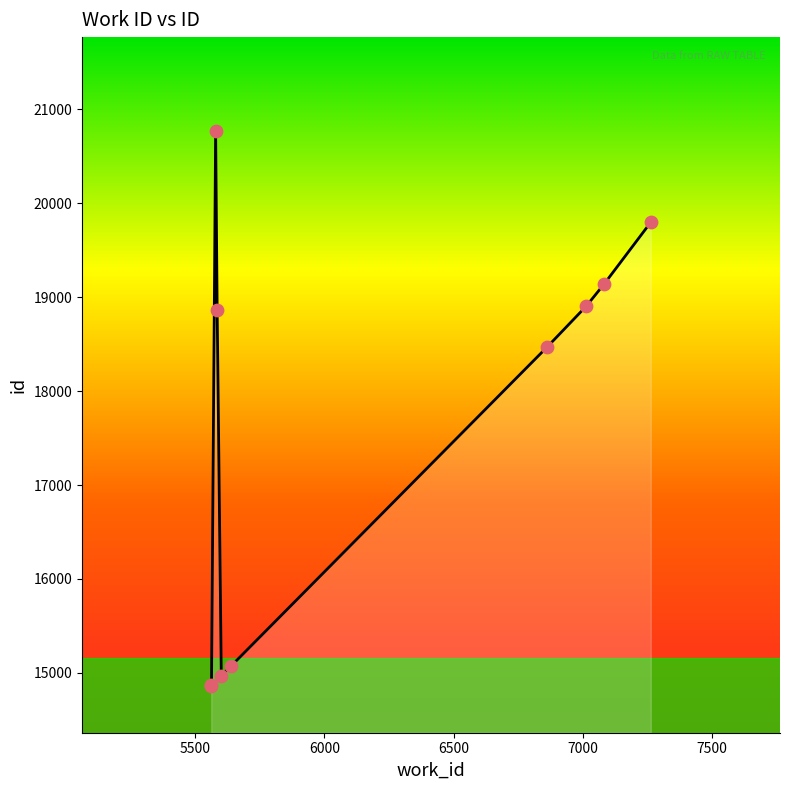

What is the smallest value displayed?

14864